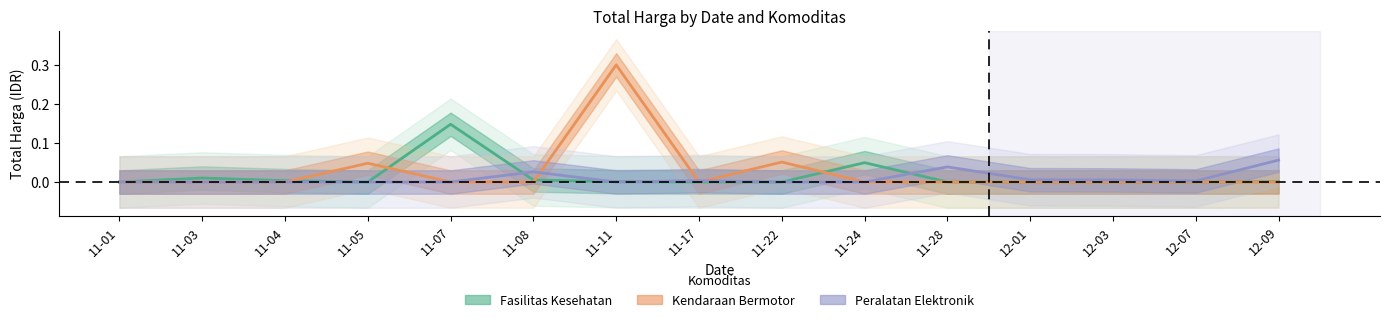

True or false: Kendaraan Bermotor has a value of 0.2 at 12-01.

False